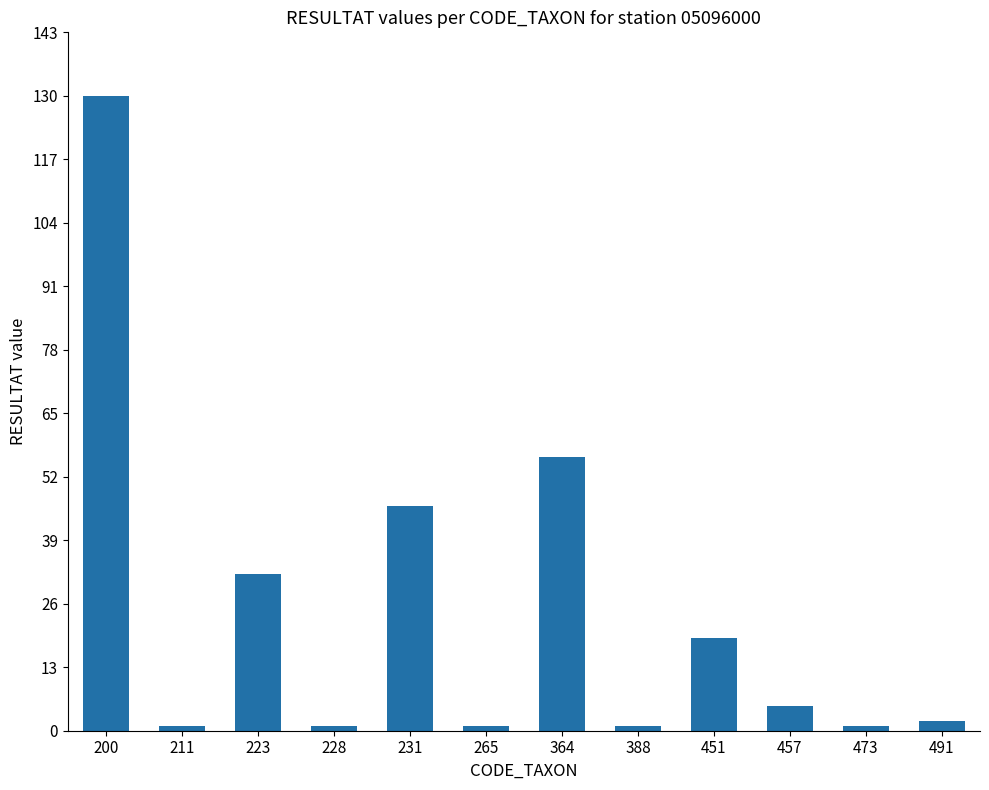

Is it true that the value at 200 is 130?

True